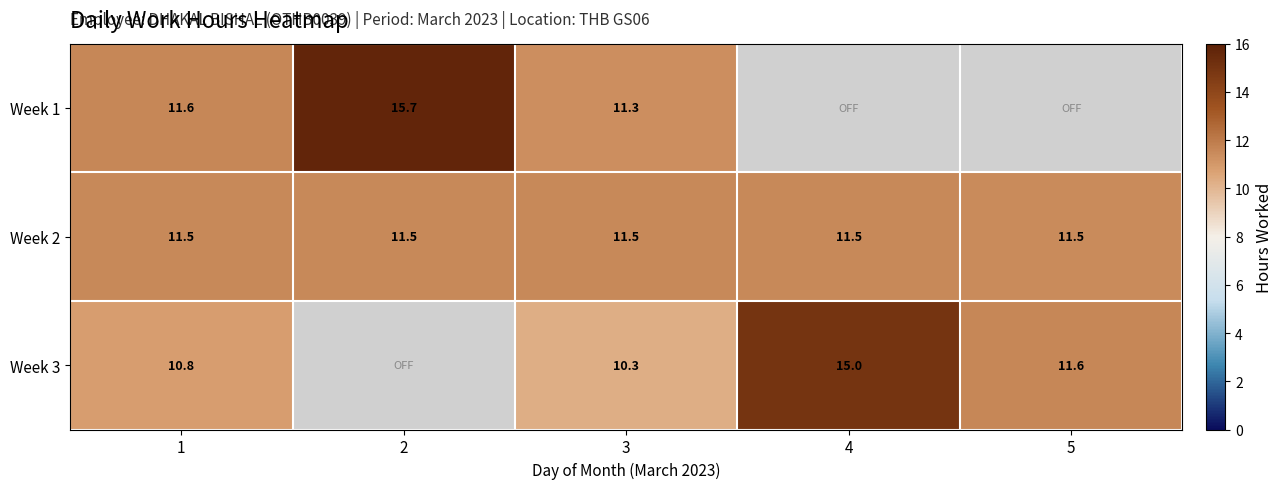

Which series has the largest total across all categories?

Week 2